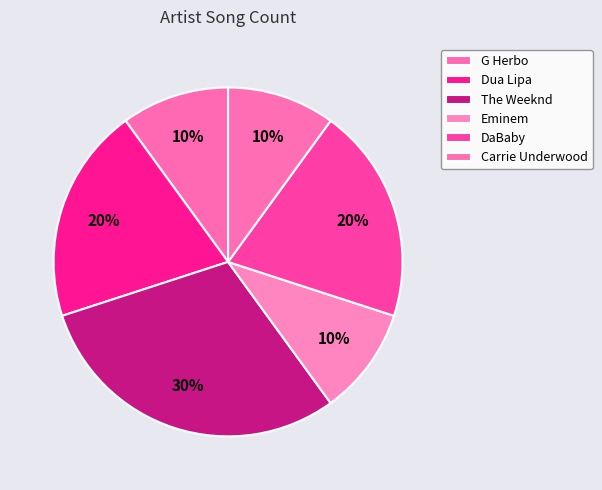

How much of the chart is everything except Carrie Underwood?

90.0%